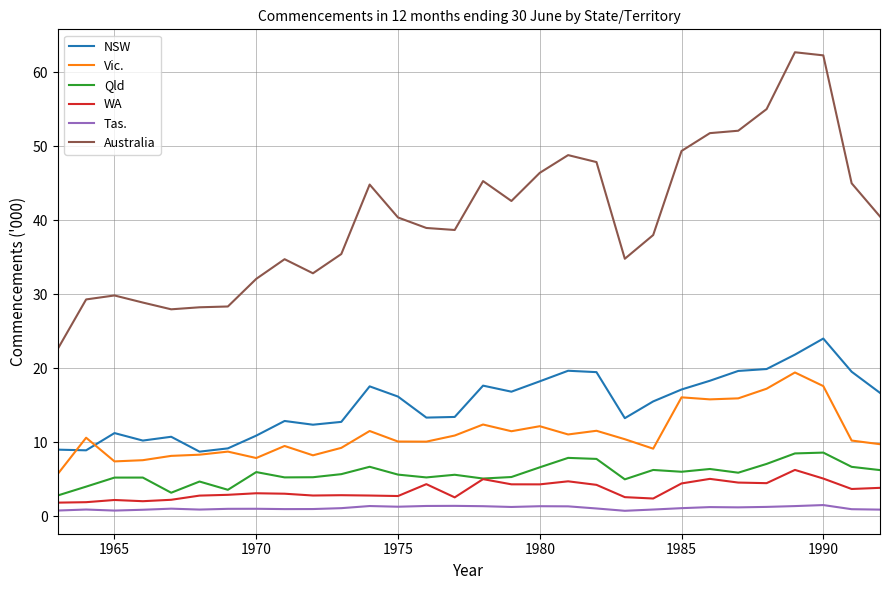

How many lines are shown in the chart?

6